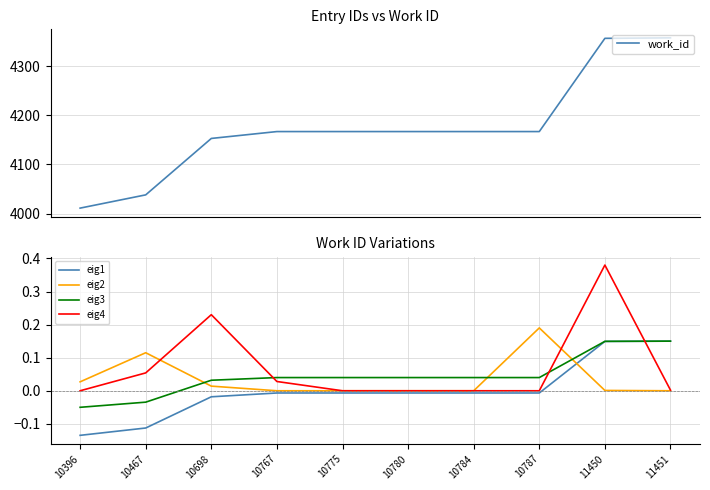

At which label does eig3 reach its peak?

11451